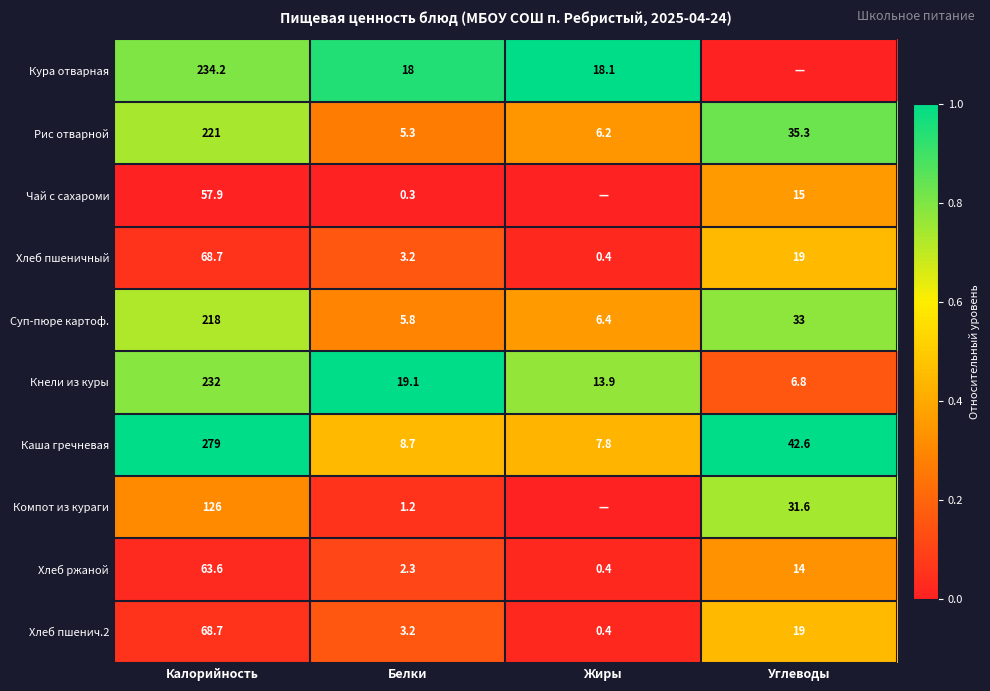

At how many categories does at least one series exceed 0?

4